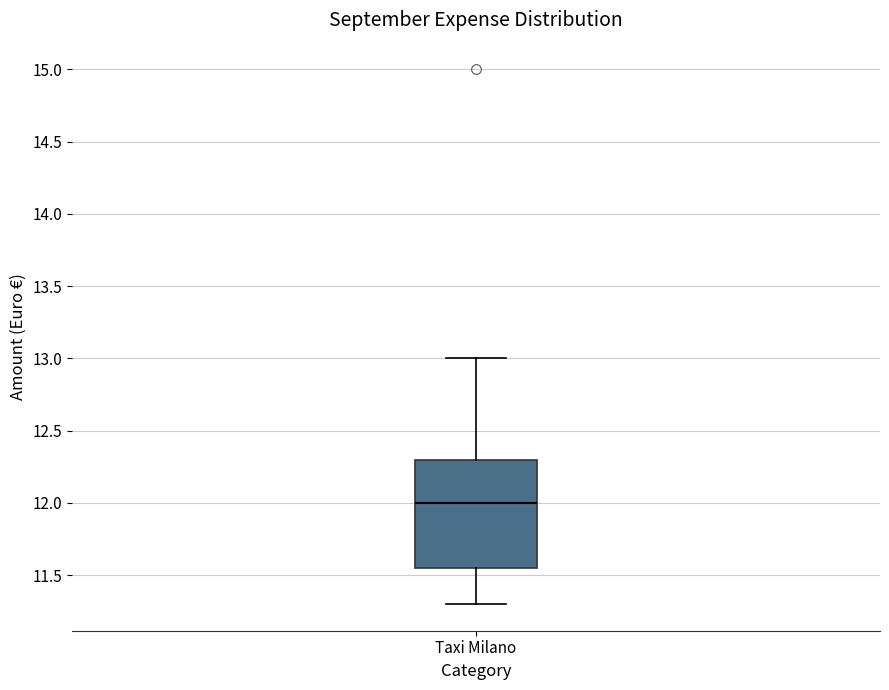

Transcribe this box plot: give where the median line is, the range the box spans, and where the two whiskers end, as read against the y-axis. The values are not printed on the chart, so give them approximately, as read against the axis.

median 12.00, box 11.55 to 12.30, whiskers 11.30 to 13.00